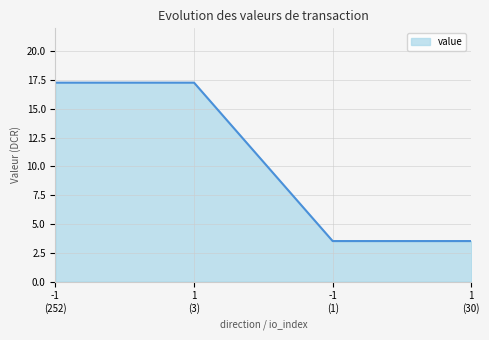

What is the average value?

10.4